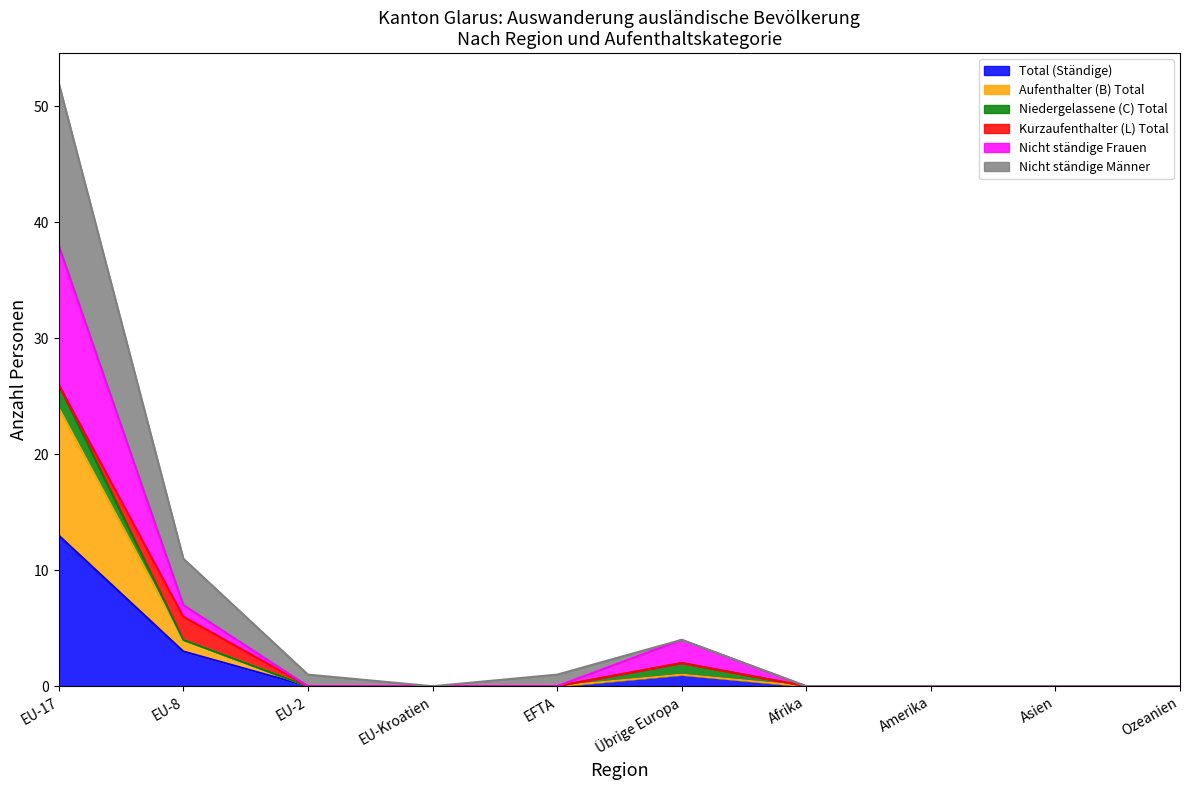

The Nicht ständige Frauen series shows 0 at Asien. True or false?

True